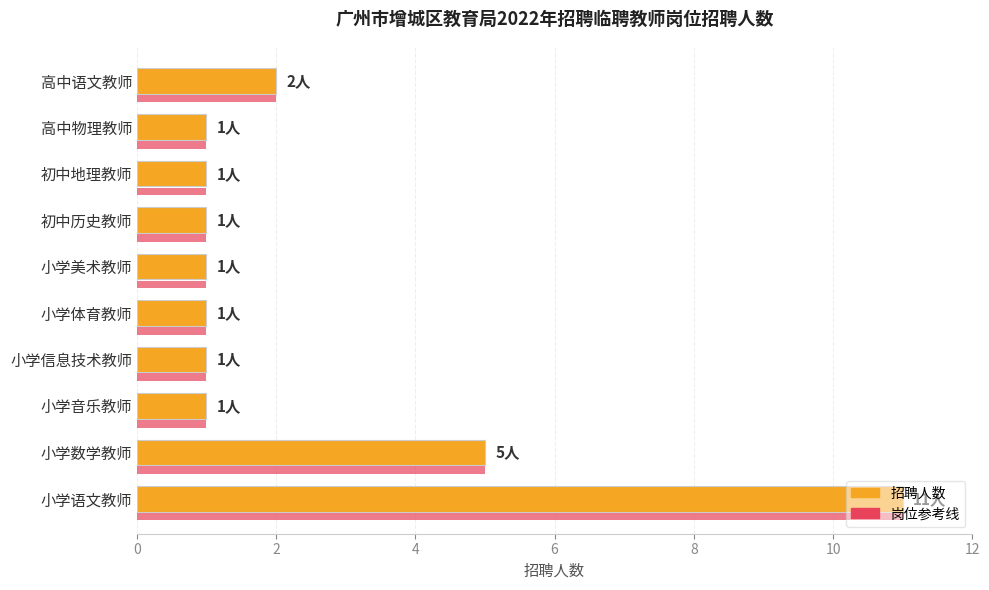

At which category is the sum across all series the highest?

小学语文教师